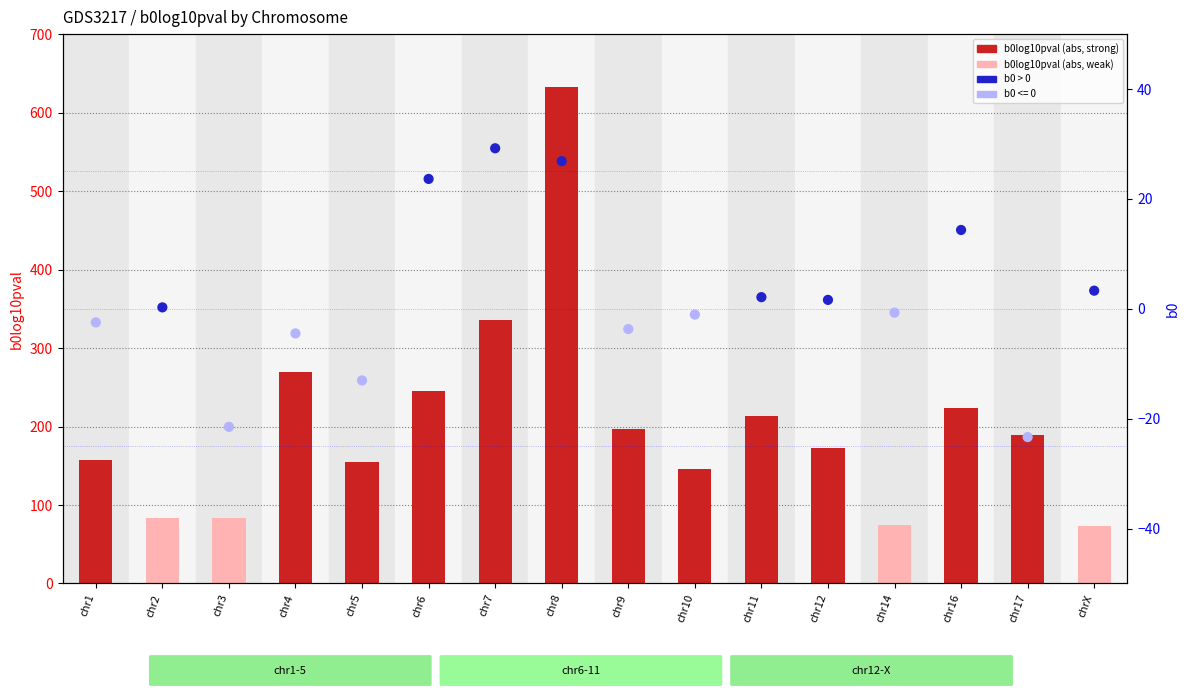

At which category is the sum across all series the highest?

chr8